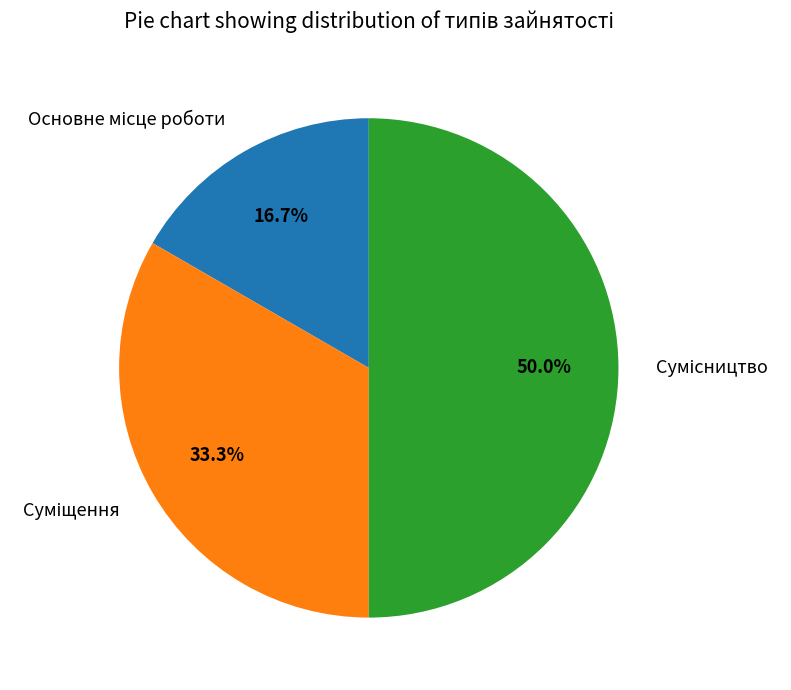

What percentage is the Сумісництво slice, to the nearest percent?

50%